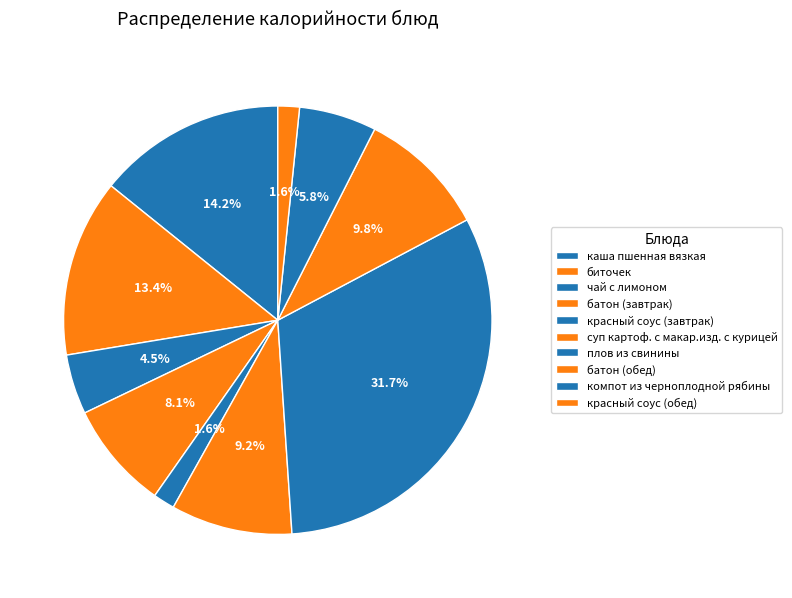

Is it true that плов из свинины is 38% of the pie?

False